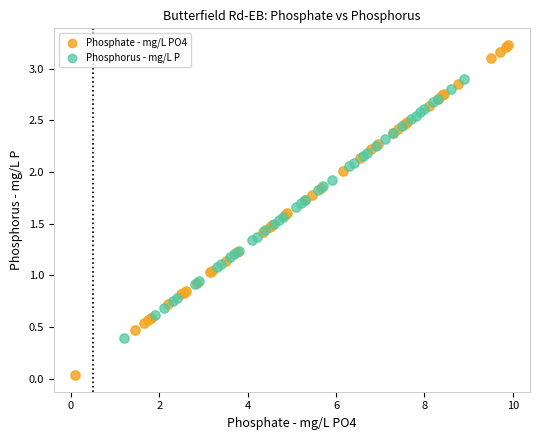

Which series contains the highest Y value?

Phosphate - mg/L PO4